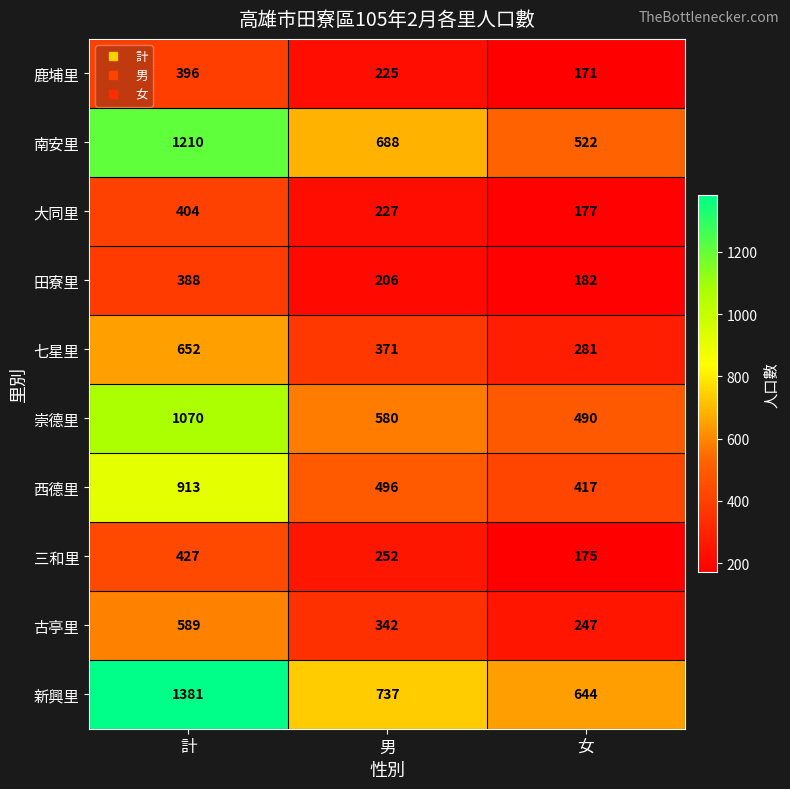

Read the 崇德里 value at 女, to the nearest 50.

500